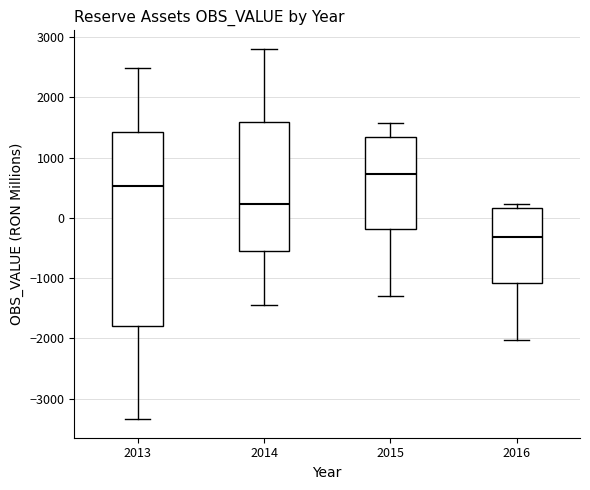

Which box is the tallest, from its lower edge to its upper edge?

2013